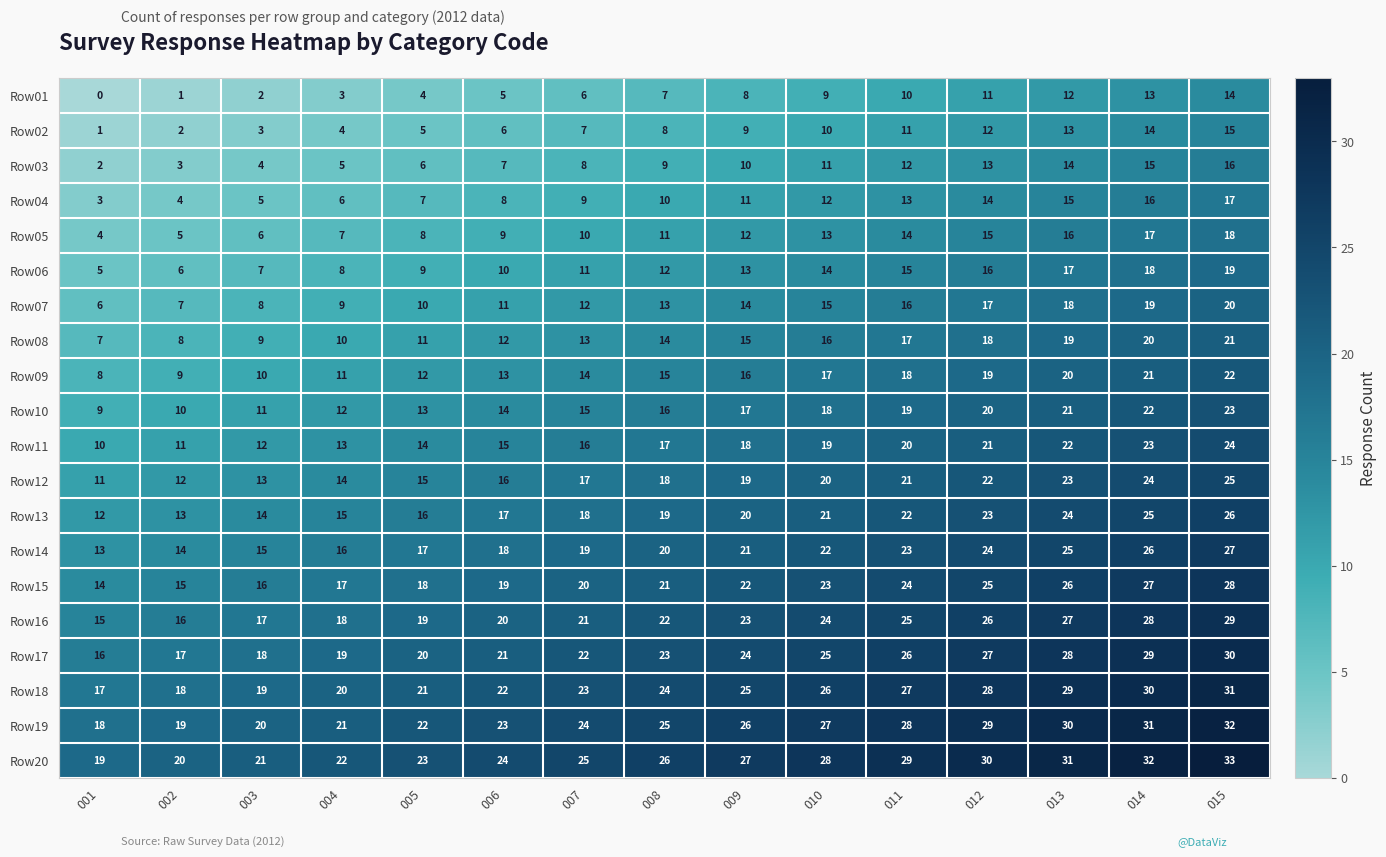

What value does the Row13 series have at 014, to the nearest 5?

25